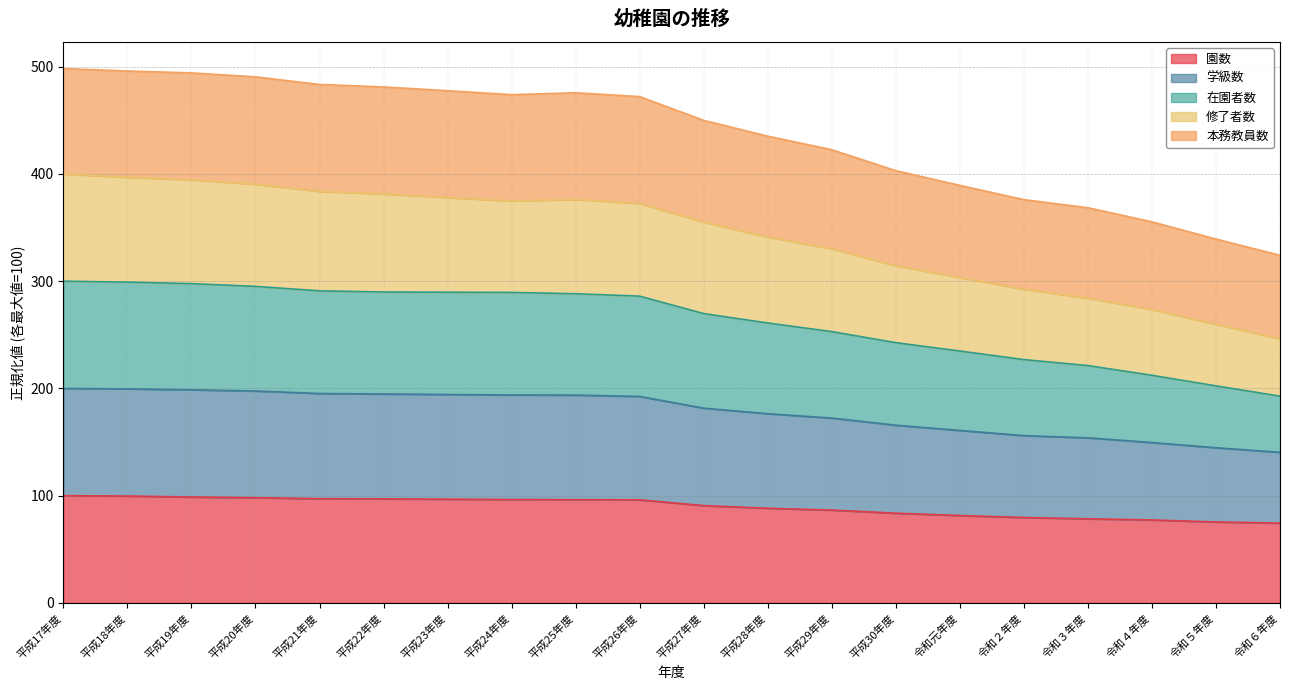

What is the total value across all series at 平成29年度?

422.6